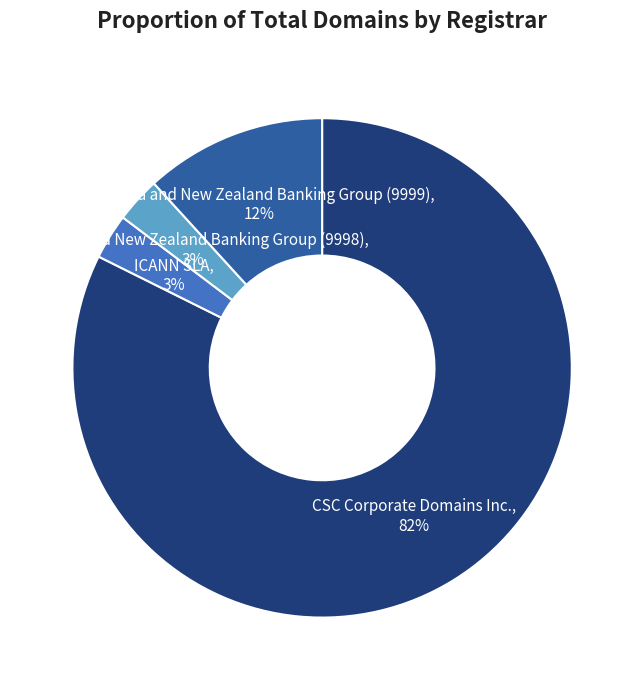

Does any single category account for the majority?

Yes